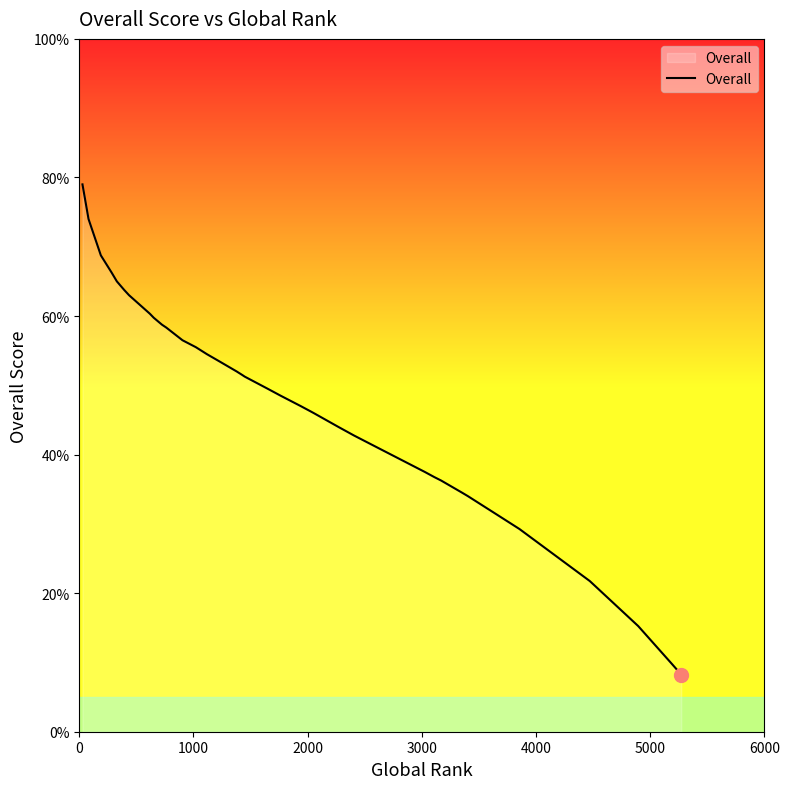

What is the difference between the maximum and minimum values?

70.8